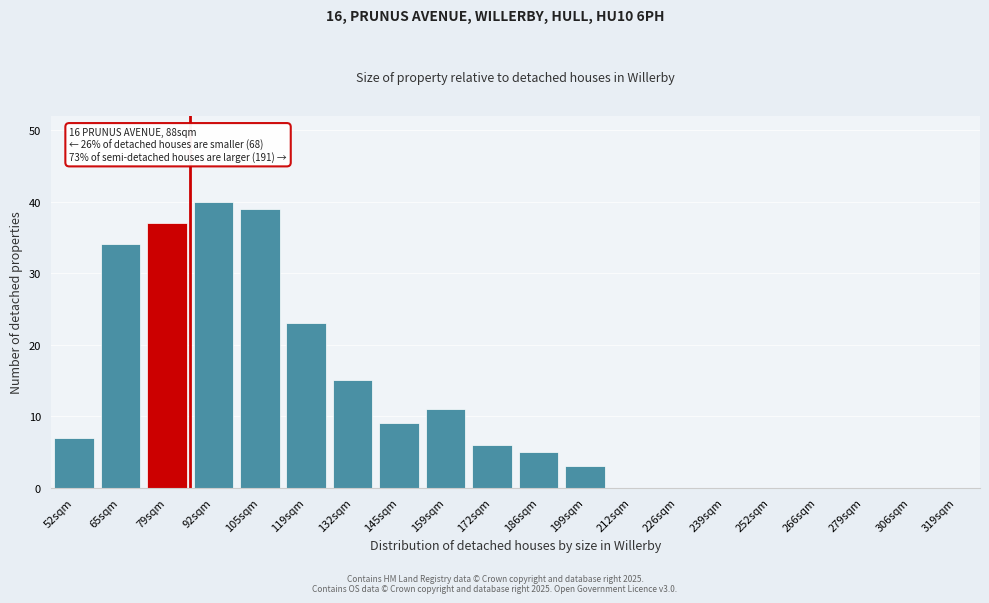

Reading right to left, extract all data points from this chart.

319sqm=0	306sqm=0	279sqm=0	266sqm=0	252sqm=0	239sqm=0	226sqm=0	212sqm=0	199sqm=3	186sqm=5	172sqm=6	159sqm=11	145sqm=9	132sqm=15	119sqm=23	105sqm=39	92sqm=40	79sqm=37	65sqm=34	52sqm=7